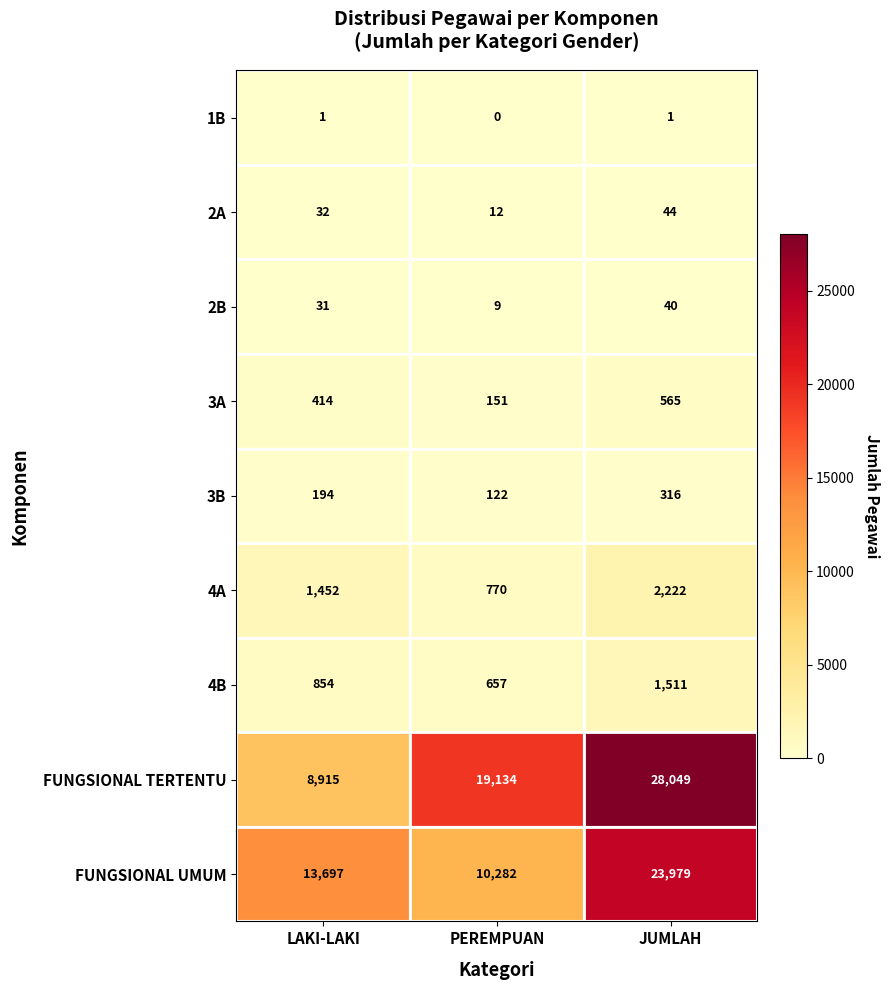

Between LAKI-LAKI and PEREMPUAN, which series saw the biggest shift?

FUNGSIONAL TERTENTU